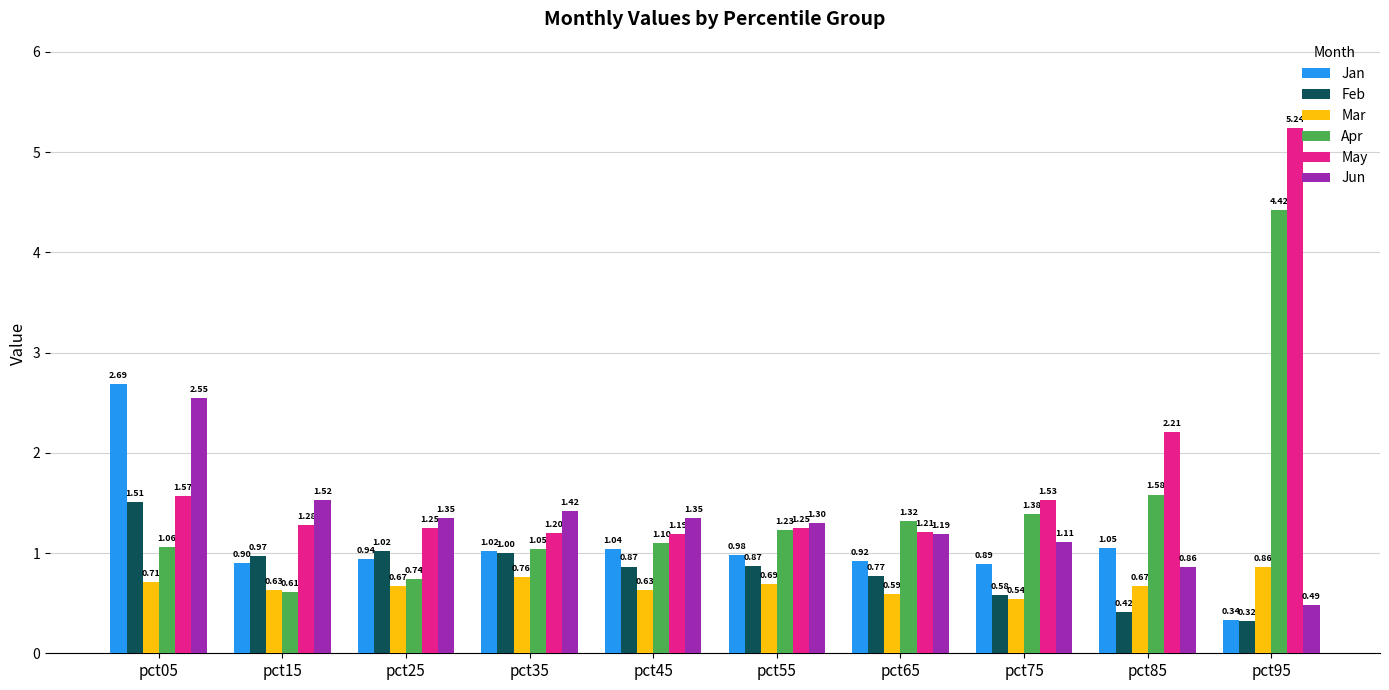

At which label does Jan reach its minimum?

pct95